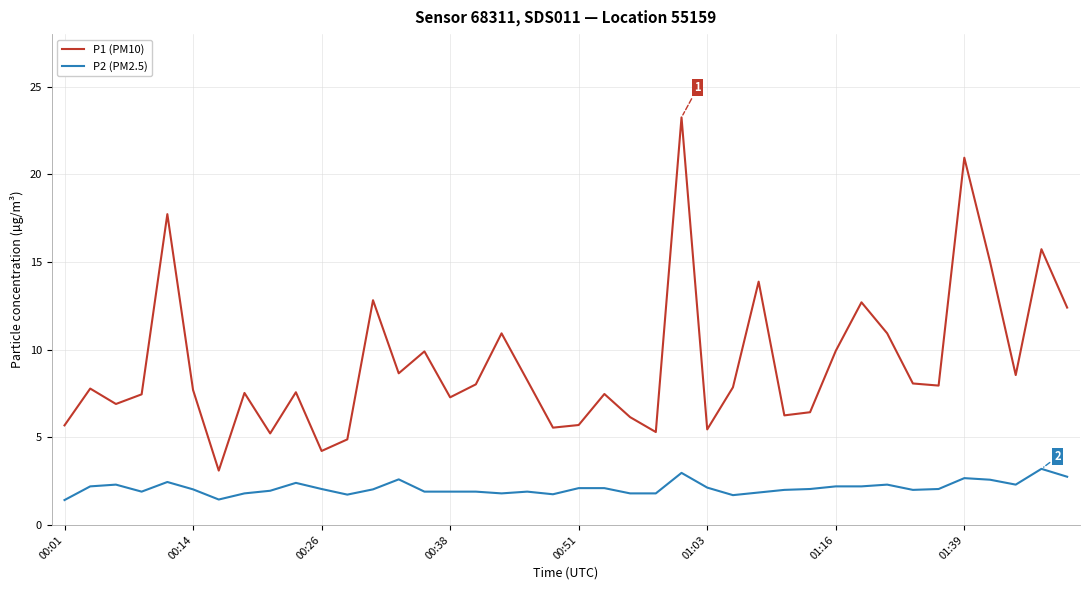

How many lines are shown in the chart?

2